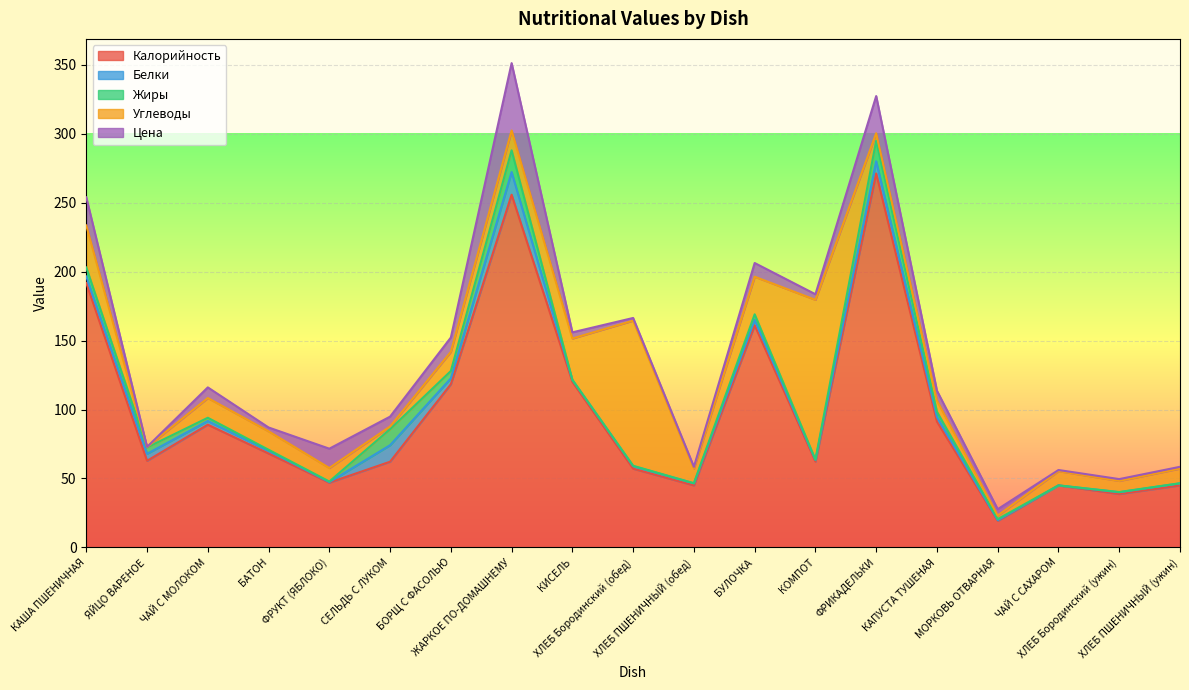

Reading left to right, list all the values displayed in this chart.

Калорийность: КАША ПШЕНИЧНАЯ=191.7	ЯЙЦО ВАРЕНОЕ=62.8	ЧАЙ С МОЛОКОМ=89.0	БАТОН=68.1	ФРУКТ (ЯБЛОКО)=47.0	СЕЛЬДЬ С ЛУКОМ=62.2	БОРЩ С ФАСОЛЬЮ=118.3	ЖАРКОЕ ПО-ДОМАШНЕМУ=255.7	КИСЕЛЬ=120.1	ХЛЕБ Бородинский (обед)=57.1	ХЛЕБ ПШЕНИЧНЫЙ (обед)=45.0	БУЛОЧКА=161.0	КОМПОТ=62.3	ФРИКАДЕЛЬКИ=271.1	КАПУСТА ТУШЕНАЯ=91.2	МОРКОВЬ ОТВАРНАЯ=19.3	ЧАЙ С САХАРОМ=45.0	ХЛЕБ Бородинский (ужин)=38.8	ХЛЕБ ПШЕНИЧНЫЙ (ужин)=45.0
Белки: КАША ПШЕНИЧНАЯ=4.7	ЯЙЦО ВАРЕНОЕ=5.1	ЧАЙ С МОЛОКОМ=2.7	БАТОН=1.9	ФРУКТ (ЯБЛОКО)=0.4	СЕЛЬДЬ С ЛУКОМ=12.0	БОРЩ С ФАСОЛЬЮ=4.3	ЖАРКОЕ ПО-ДОМАШНЕМУ=16.4	КИСЕЛЬ=1.4	ХЛЕБ Бородинский (обед)=1.9	ХЛЕБ ПШЕНИЧНЫЙ (обед)=1.4	БУЛОЧКА=4.0	КОМПОТ=1.1	ФРИКАДЕЛЬКИ=8.8	КАПУСТА ТУШЕНАЯ=3.2	МОРКОВЬ ОТВАРНАЯ=0.5	ЧАЙ С САХАРОМ=0.0	ХЛЕБ Бородинский (ужин)=1.3	ХЛЕБ ПШЕНИЧНЫЙ (ужин)=1.4
Жиры: КАША ПШЕНИЧНАЯ=6.5	ЯЙЦО ВАРЕНОЕ=4.6	ЧАЙ С МОЛОКОМ=2.3	БАТОН=0.8	ФРУКТ (ЯБЛОКО)=0.4	СЕЛЬДЬ С ЛУКОМ=11.6	БОРЩ С ФАСОЛЬЮ=5.3	ЖАРКОЕ ПО-ДОМАШНЕМУ=15.8	КИСЕЛЬ=0.0	ХЛЕБ Бородинский (обед)=0.2	ХЛЕБ ПШЕНИЧНЫЙ (обед)=0.1	БУЛОЧКА=4.1	КОМПОТ=0.3	ФРИКАДЕЛЬКИ=14.9	КАПУСТА ТУШЕНАЯ=3.9	МОРКОВЬ ОТВАРНАЯ=0.8	ЧАЙ С САХАРОМ=0.0	ХЛЕБ Бородинский (ужин)=0.2	ХЛЕБ ПШЕНИЧНЫЙ (ужин)=0.1
Углеводы: КАША ПШЕНИЧНАЯ=30.5	ЯЙЦО ВАРЕНОЕ=0.3	ЧАЙ С МОЛОКОМ=14.3	БАТОН=13.4	ФРУКТ (ЯБЛОКО)=9.8	СЕЛЬДЬ С ЛУКОМ=1.9	БОРЩ С ФАСОЛЬЮ=13.9	ЖАРКОЕ ПО-ДОМАШНЕМУ=14.4	КИСЕЛЬ=30.0	ХЛЕБ Бородинский (обед)=105.2	ХЛЕБ ПШЕНИЧНЫЙ (обед)=10.6	БУЛОЧКА=27.2	КОМПОТ=115.8	ФРИКАДЕЛЬКИ=5.4	КАПУСТА ТУШЕНАЯ=8.1	МОРКОВЬ ОТВАРНАЯ=2.6	ЧАЙ С САХАРОМ=10.3	ХЛЕБ Бородинский (ужин)=8.1	ХЛЕБ ПШЕНИЧНЫЙ (ужин)=10.6
Цена: КАША ПШЕНИЧНАЯ=20.4	ЯЙЦО ВАРЕНОЕ=0.1	ЧАЙ С МОЛОКОМ=7.7	БАТОН=2.8	ФРУКТ (ЯБЛОКО)=14.0	СЕЛЬДЬ С ЛУКОМ=7.2	БОРЩ С ФАСОЛЬЮ=10.4	ЖАРКОЕ ПО-ДОМАШНЕМУ=48.8	КИСЕЛЬ=4.5	ХЛЕБ Бородинский (обед)=1.9	ХЛЕБ ПШЕНИЧНЫЙ (обед)=1.3	БУЛОЧКА=9.9	КОМПОТ=4.0	ФРИКАДЕЛЬКИ=27.0	КАПУСТА ТУШЕНАЯ=7.2	МОРКОВЬ ОТВАРНАЯ=4.6	ЧАЙ С САХАРОМ=0.8	ХЛЕБ Бородинский (ужин)=1.3	ХЛЕБ ПШЕНИЧНЫЙ (ужин)=1.3